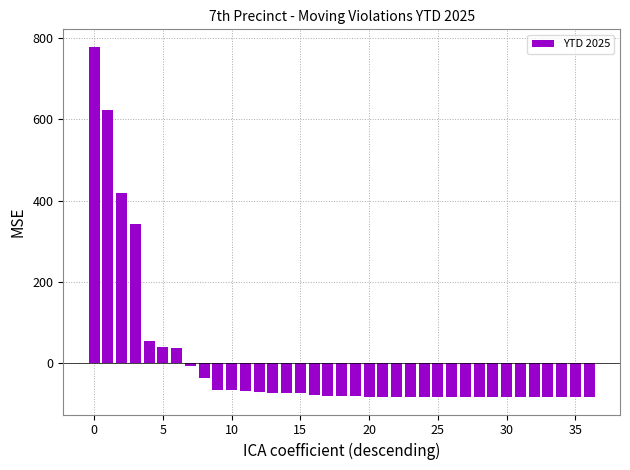

What is the difference between the maximum and minimum values?

863.0